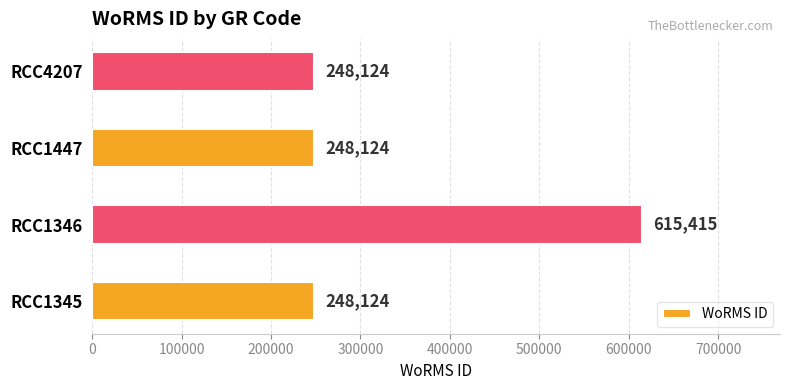

What is the greatest value displayed?

615415